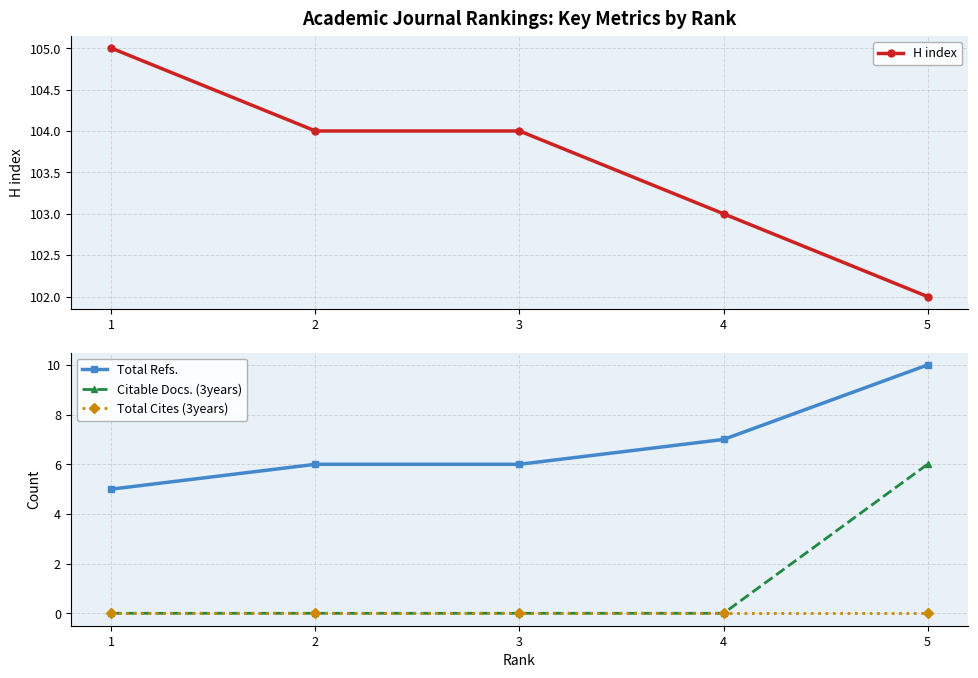

What is the value of the Total Refs. point at the 1st from the left?

5